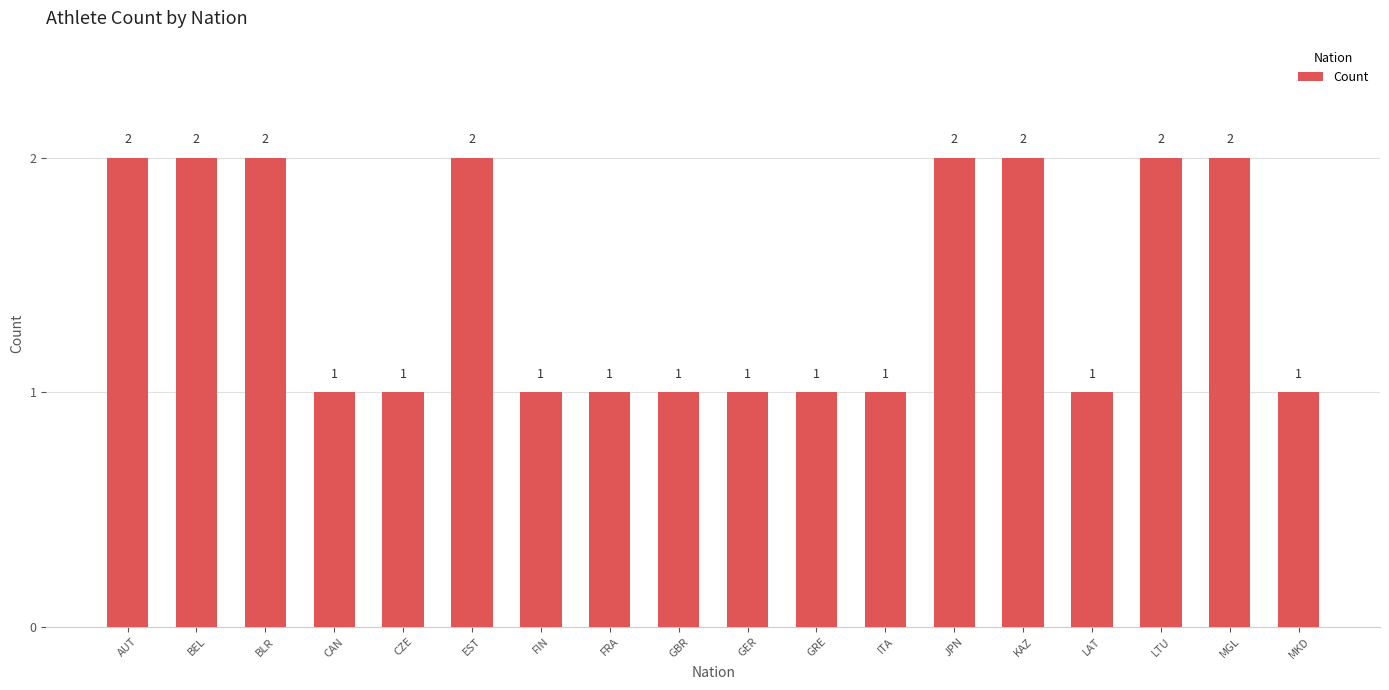

What is the ratio of the value at CZE to the value at KAZ?

0.5